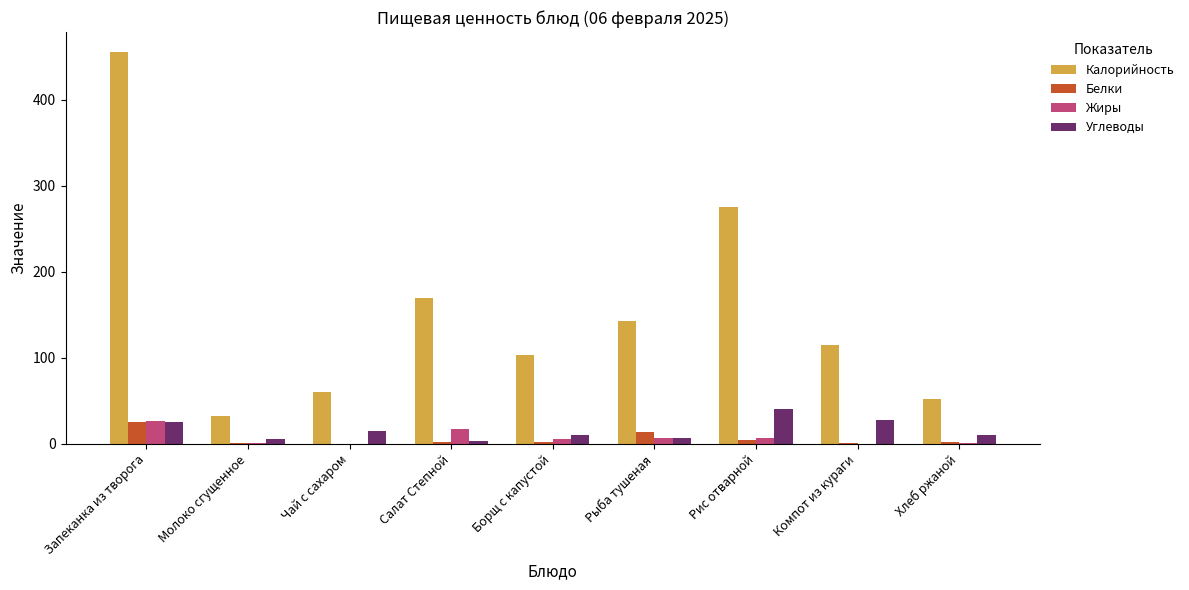

The value of Калорийность at Рыба тушеная is 87.4. True or false?

False